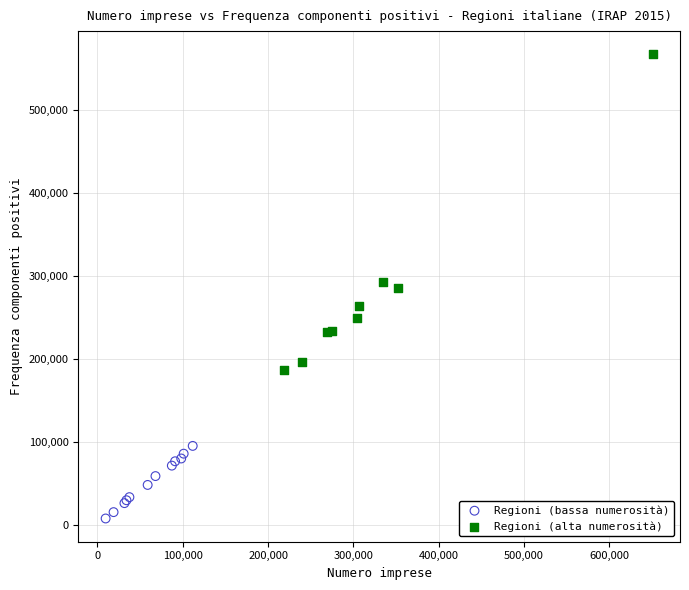

Which series has the widest spread of Y values?

Regioni (alta numerosità)